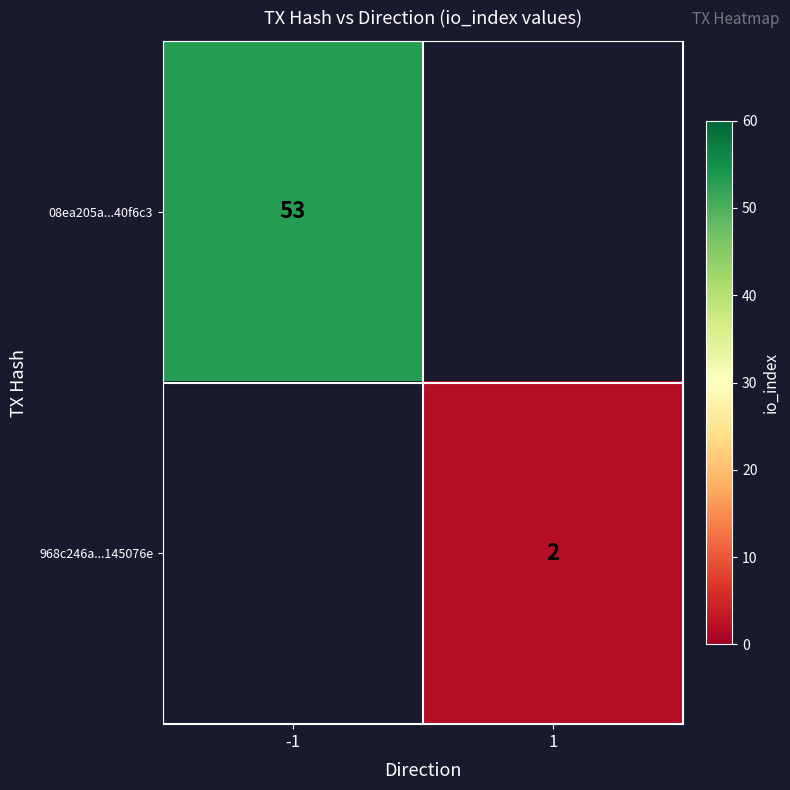

Is the value of 968c246a...145076e at 1 greater than the value of 08ea205a...40f6c3 at -1?

No